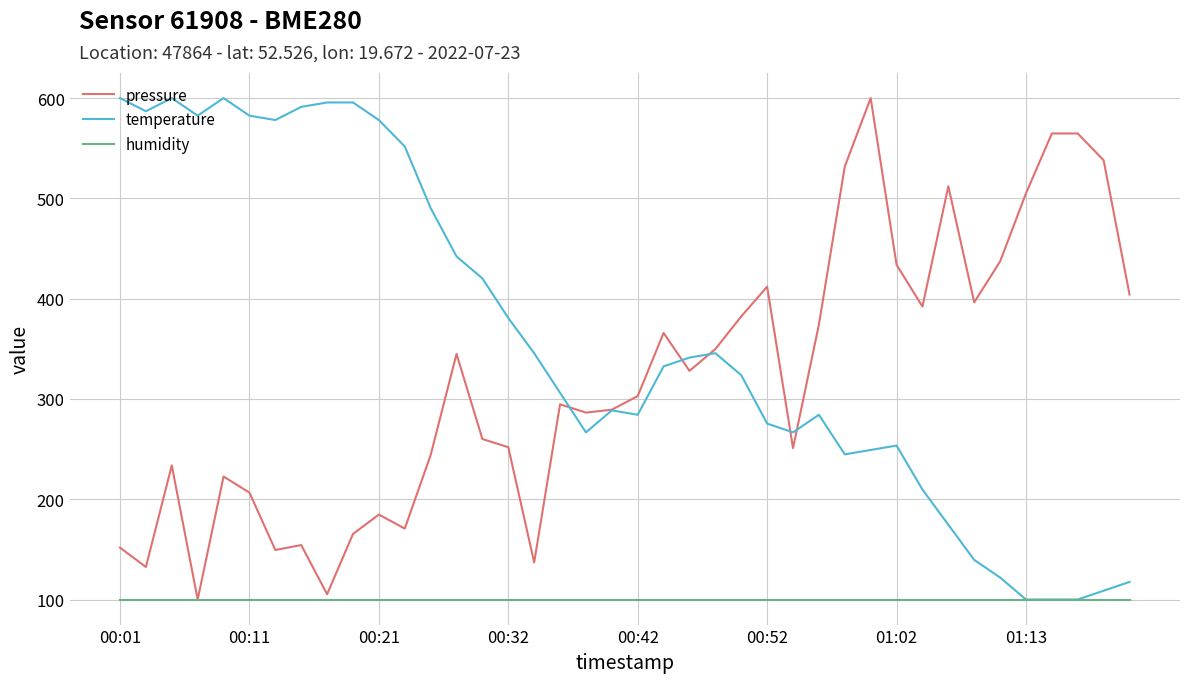

What is the maximum value shown in the chart?

600.0